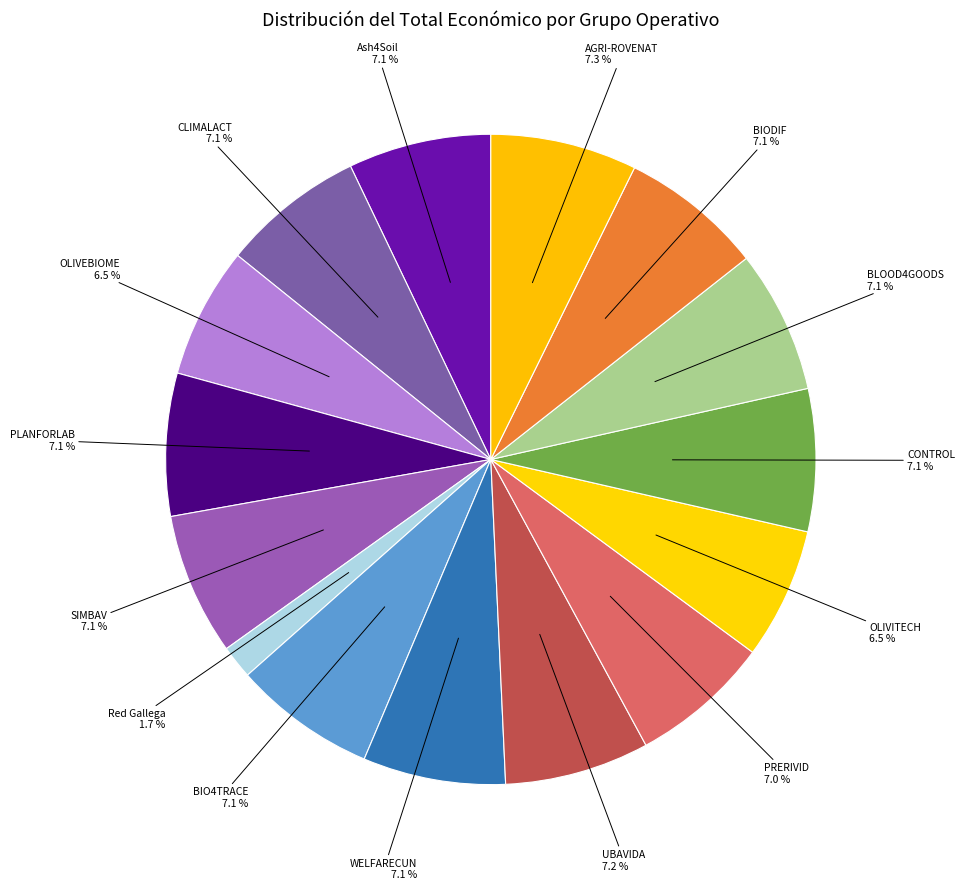

True or false: OLIVITECH accounts for 1% of the total.

False